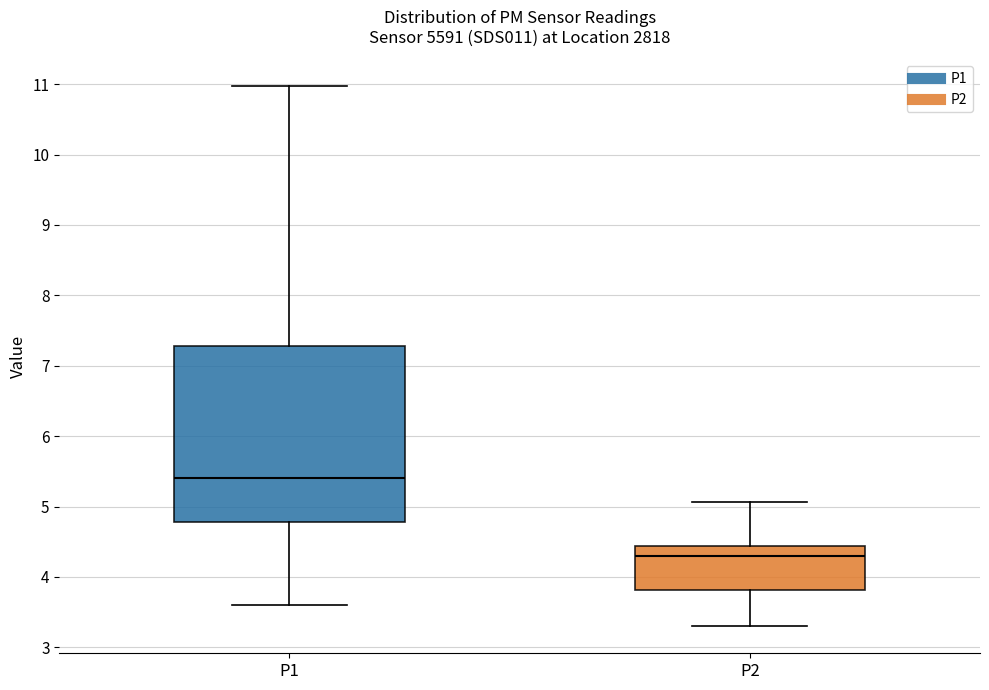

Reading left to right, transcribe this box plot: for each box, give where its median line is, the range the box spans, and where its two whiskers end, as read against the y-axis. The values are not printed on the chart, so give them approximately, as read against the axis.

P1: median 5.4, box 4.8 to 7.3, whiskers 3.6 to 11.0
P2: median 4.3, box 3.8 to 4.4, whiskers 3.3 to 5.1